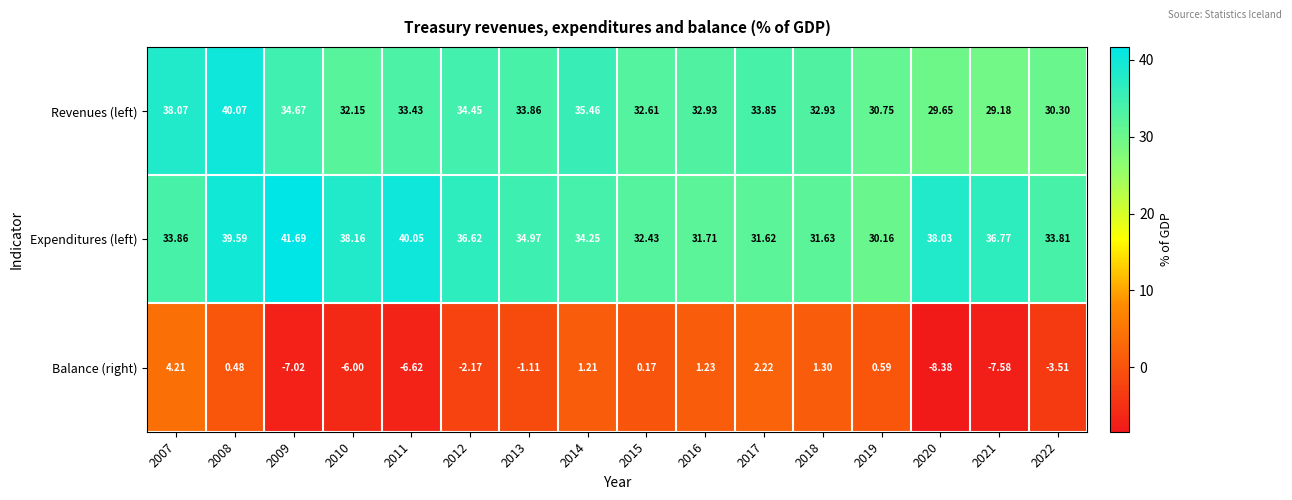

Which series has the widest spread of values?

Balance (right)